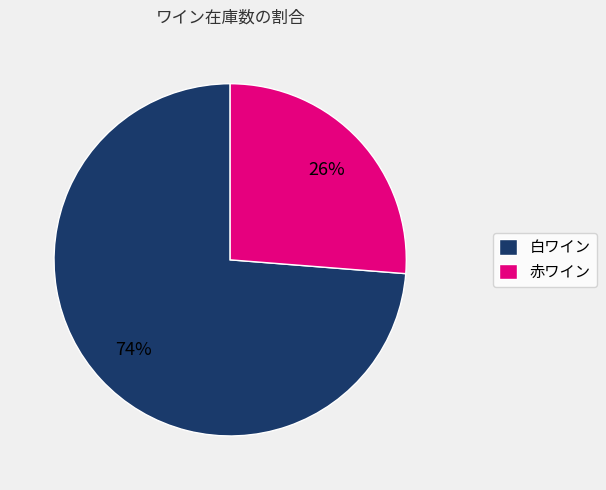

How many segments does this pie chart have?

2